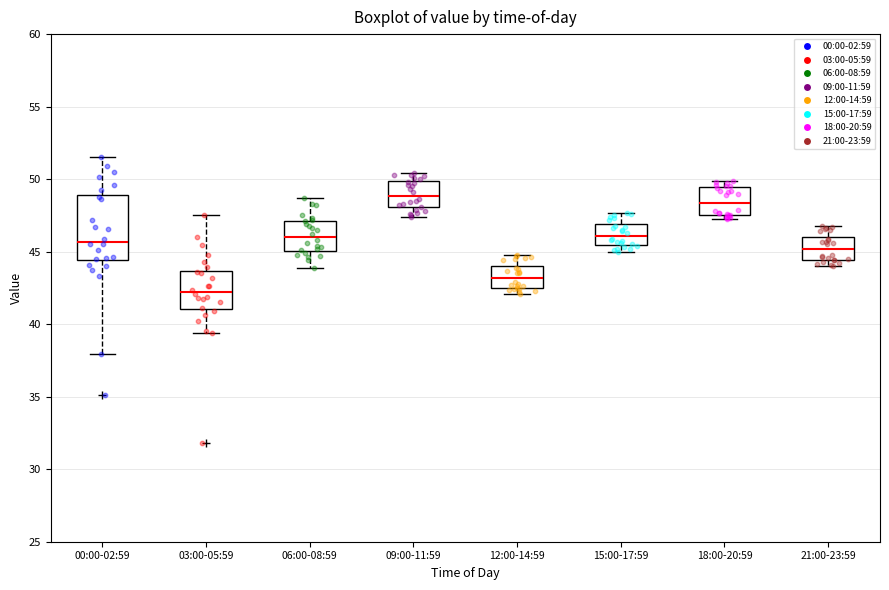

Which box is the tallest, from its lower edge to its upper edge?

00:00-02:59